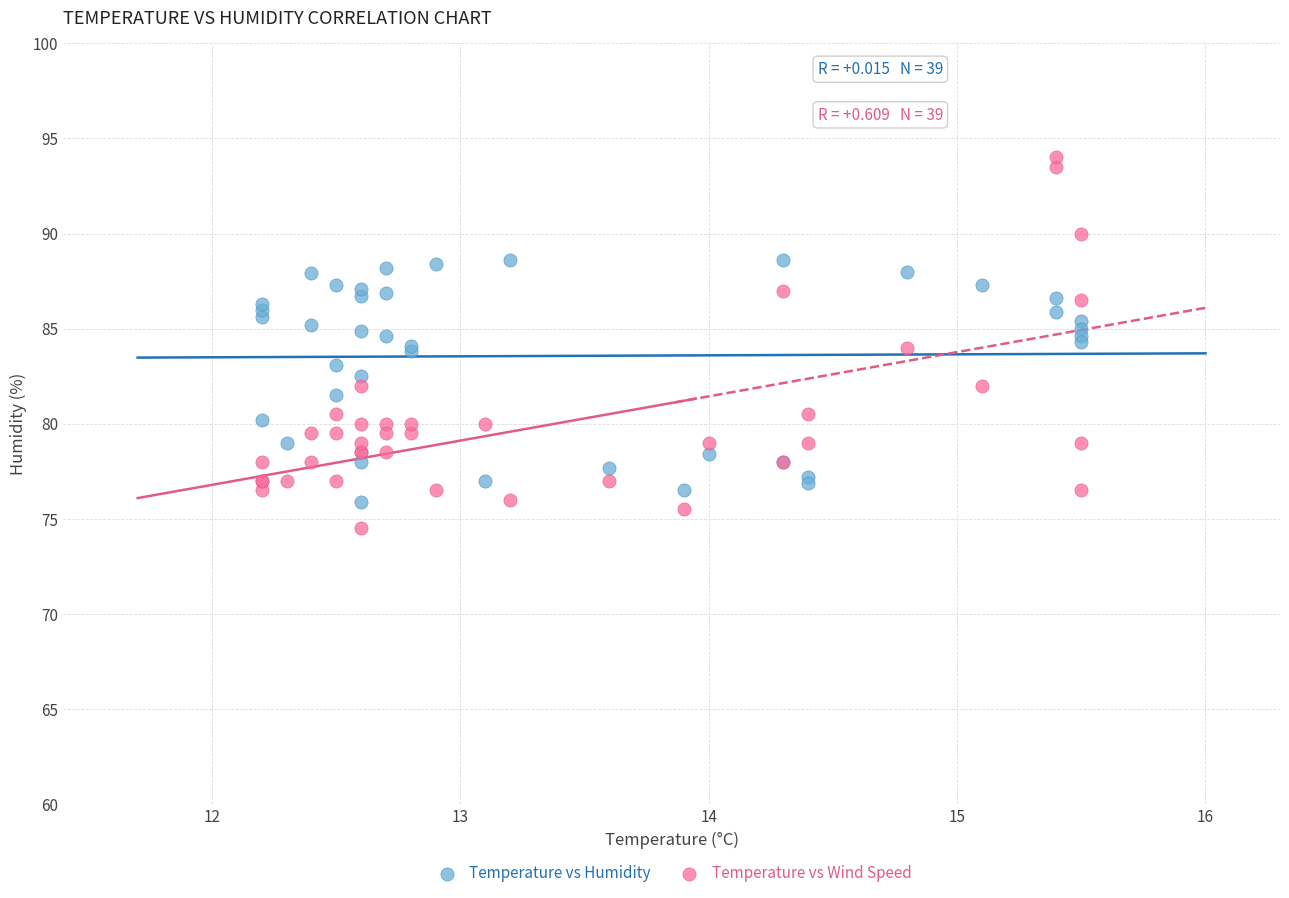

Which series has the largest Y range (max minus min)?

Temperature vs Wind Speed